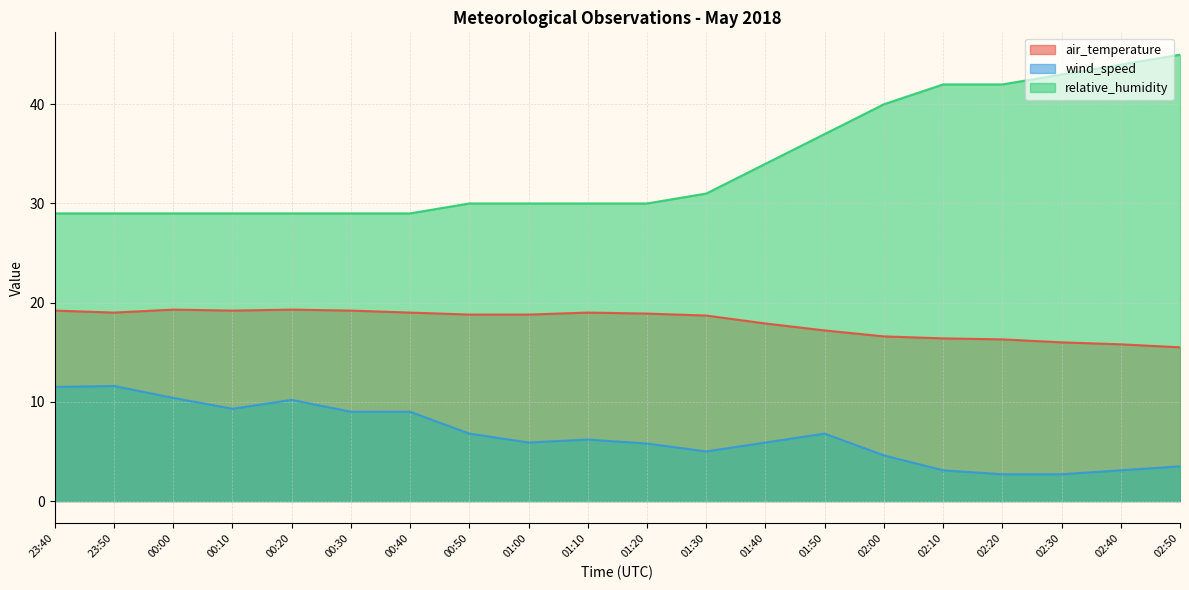

List the labels in order of wind_speed value, smallest first.

02:20, 02:30, 02:10, 02:40, 02:50, 02:00, 01:30, 01:20, 01:00, 01:40, 01:10, 00:50, 01:50, 00:30, 00:40, 00:10, 00:20, 00:00, 23:40, 23:50